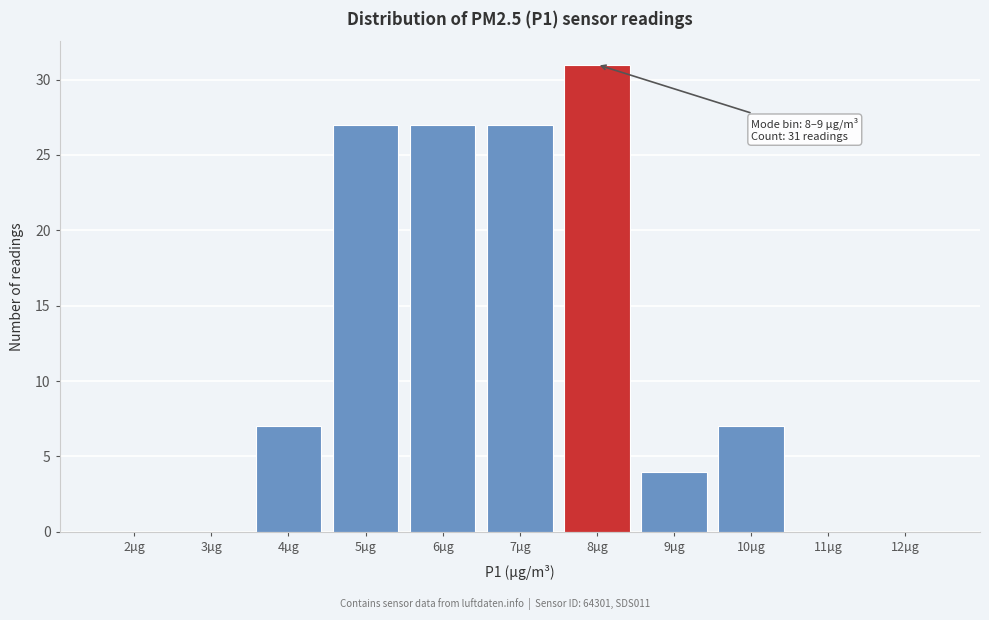

Reading left to right, transcribe all the data shown in this chart.

2µg=0	3µg=0	4µg=7	5µg=27	6µg=27	7µg=27	8µg=31	9µg=4	10µg=7	11µg=0	12µg=0